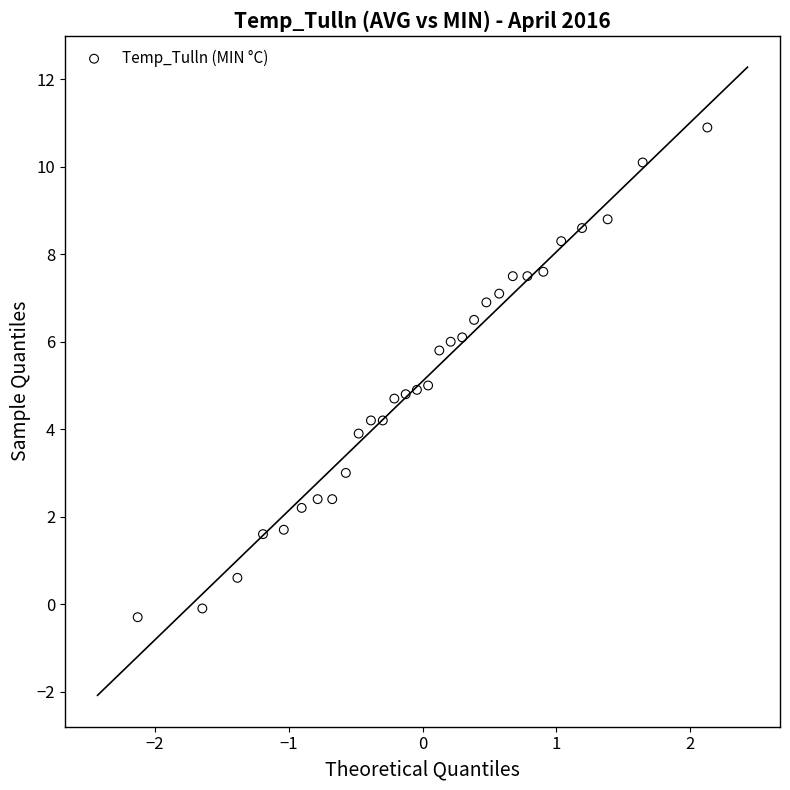

What is the range of X values (max minus min)?

4.3